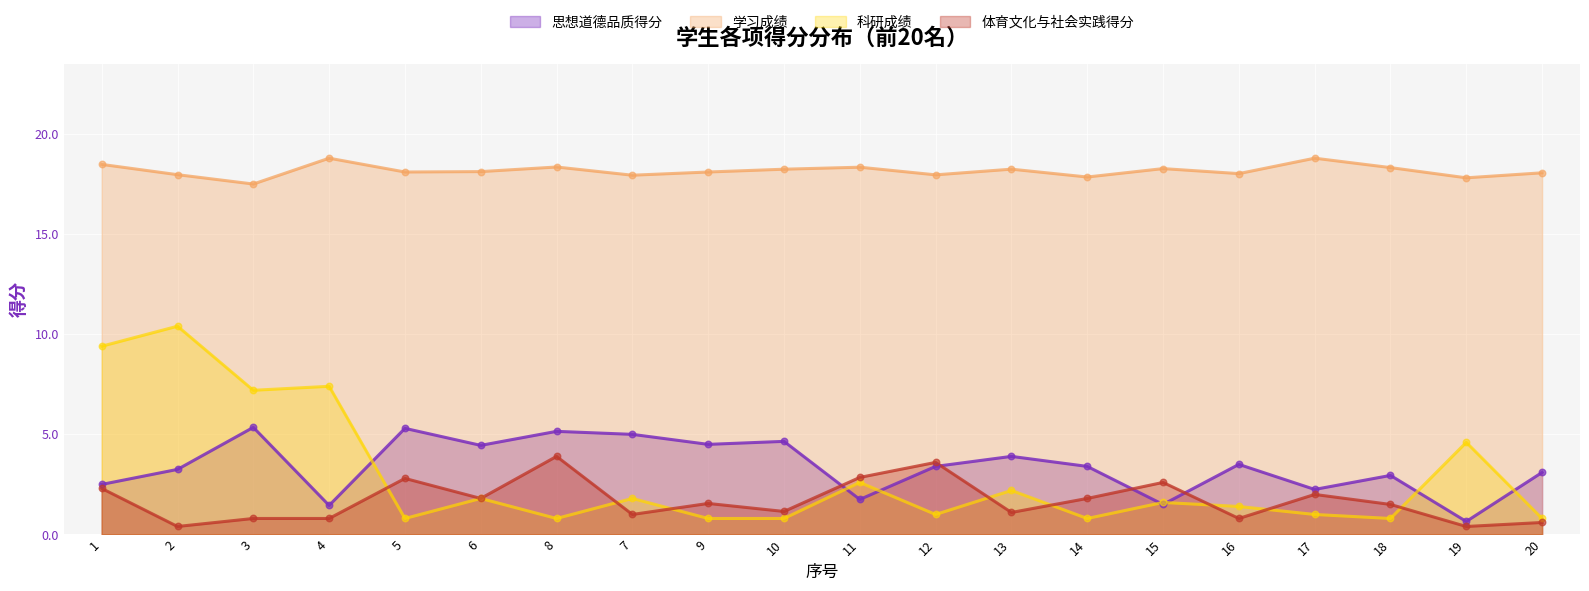

Which series has the widest spread of Y values?

科研成绩